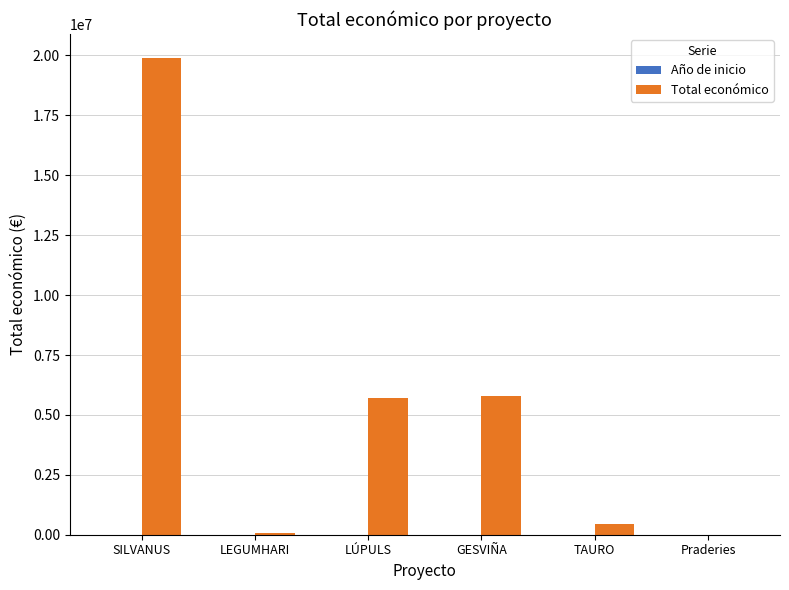

What is the total value across all series at GESVIÑA?

5794239